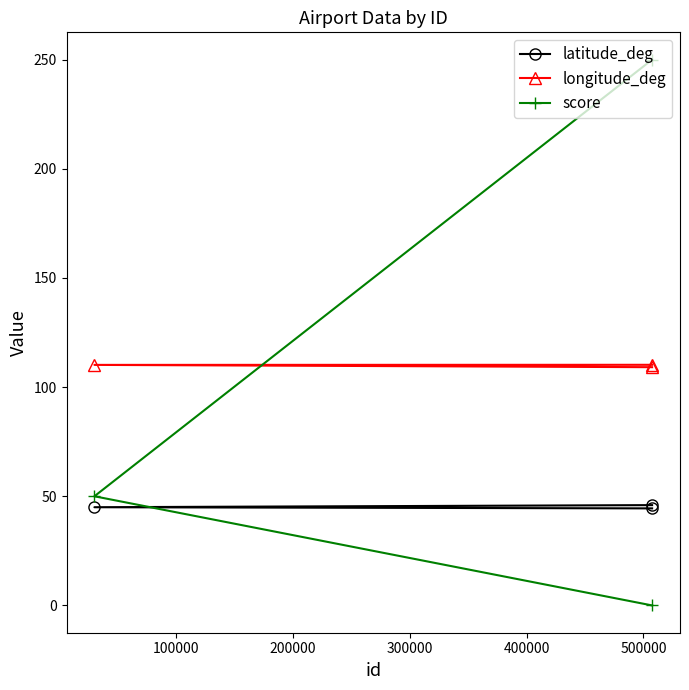

Reading left to right, extract all data points from this chart.

latitude_deg: 45.9	45.0	44.5
longitude_deg: 109.1	110.2	110.2
score: 250.0	50.0	0.0